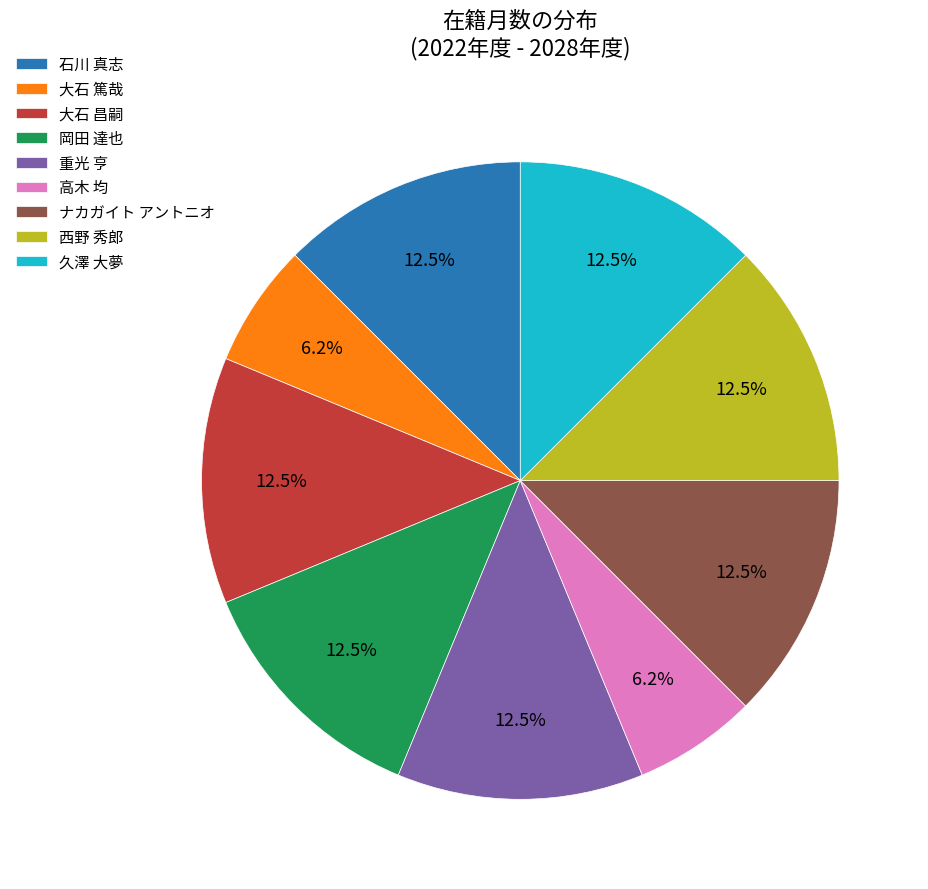

True or false: 大石 篤哉 accounts for 21% of the total.

False